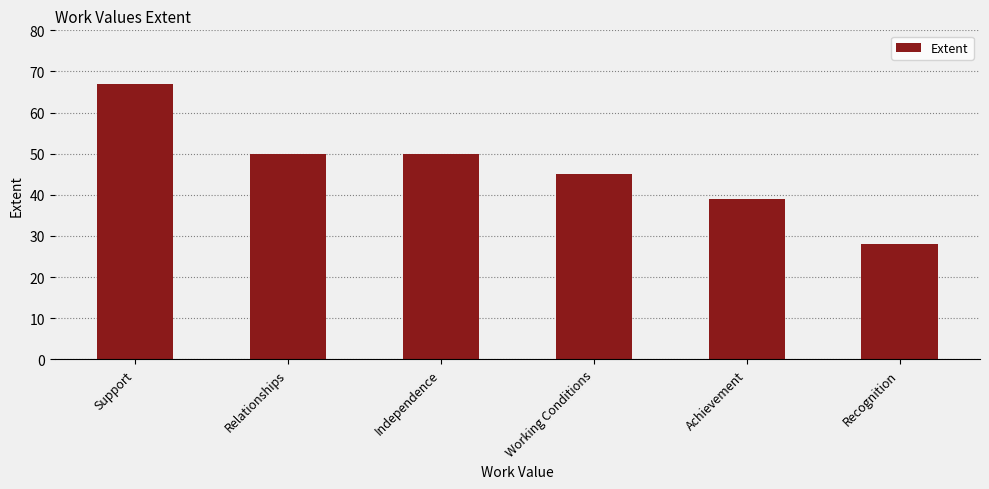

What is the difference between the maximum and second lowest values?

28